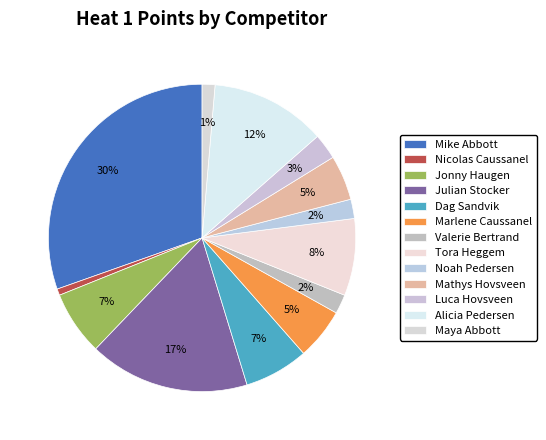

How many segments does this pie chart have?

13